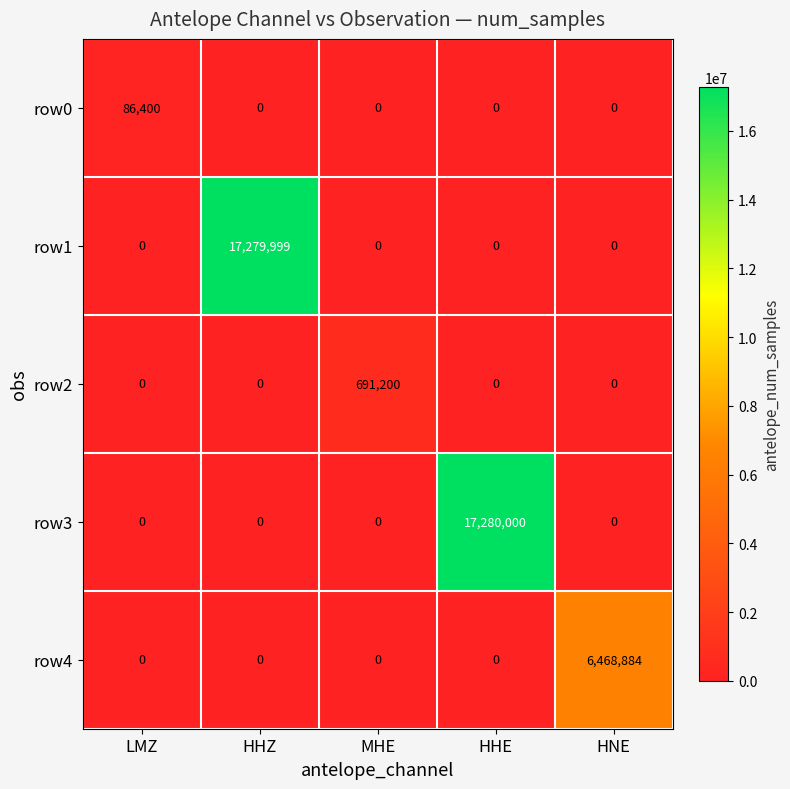

What is the difference between the row2 values at MHE and HNE?

691200